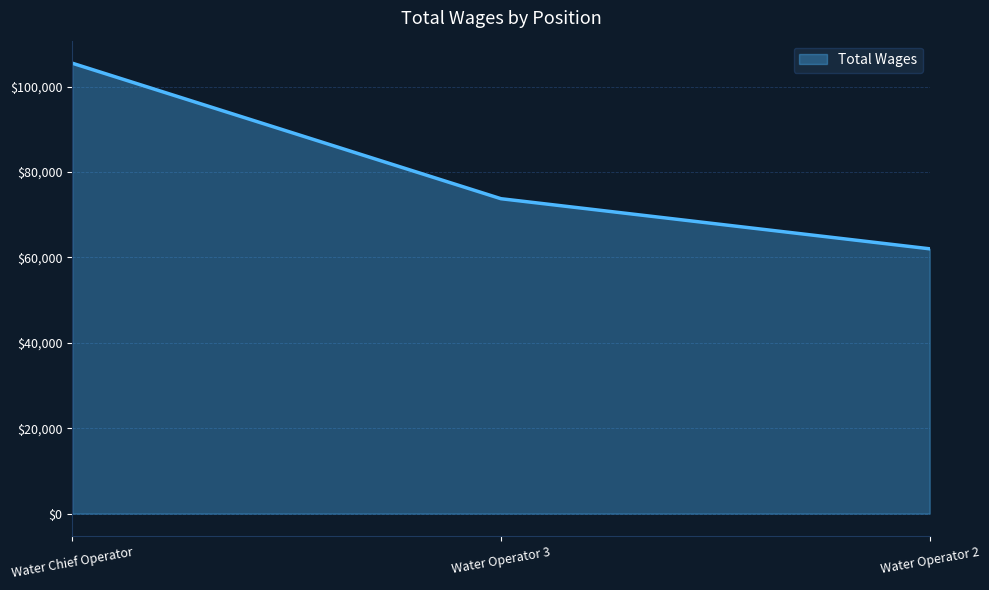

Is it true that the value at Water Operator 2 is 62002?

True